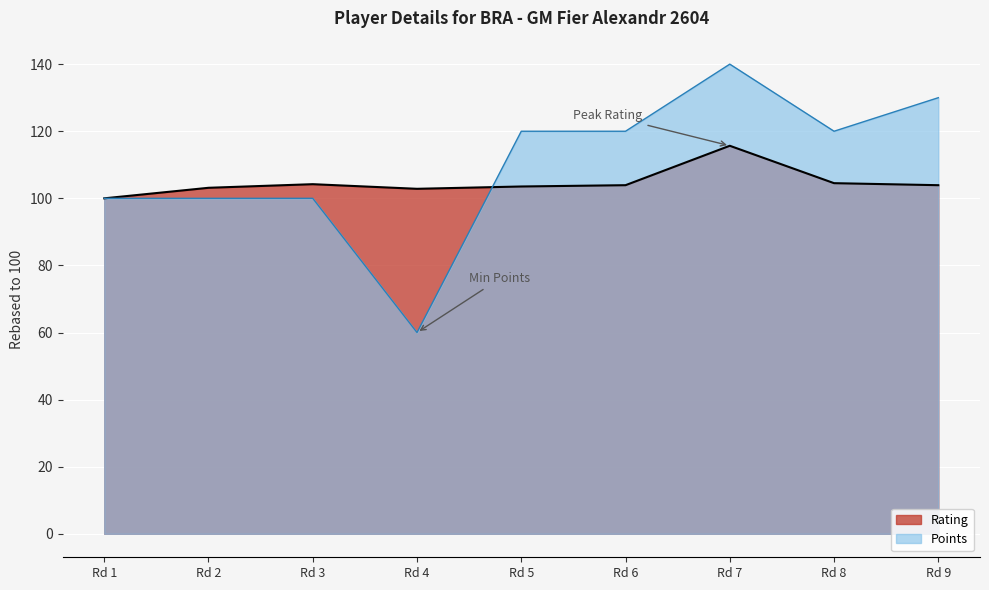

Read the Points value at Rd 6.

120.0